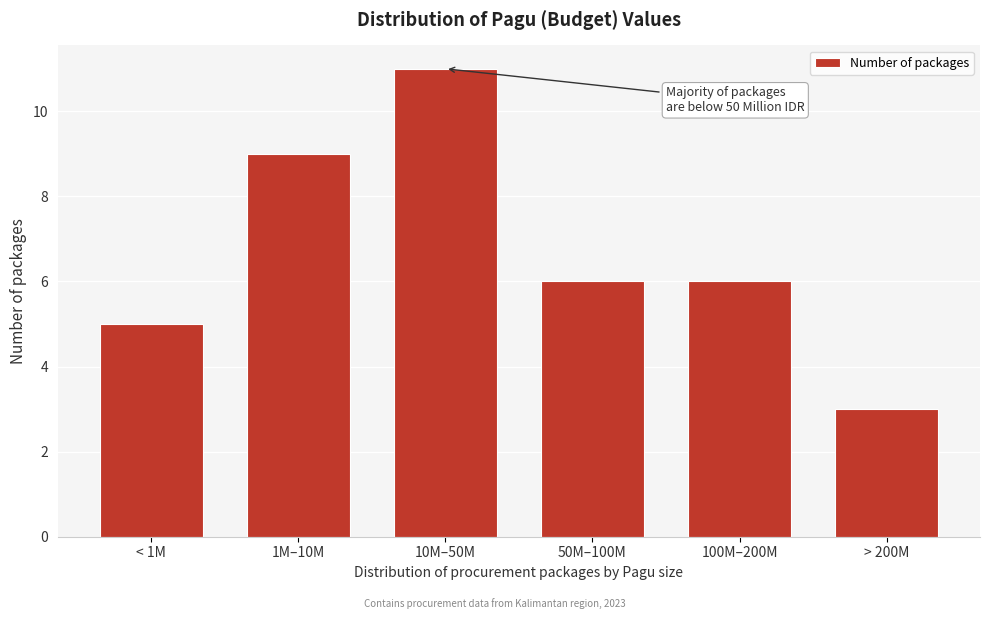

Reading left to right, extract all data points from this chart.

5	9	11	6	6	3